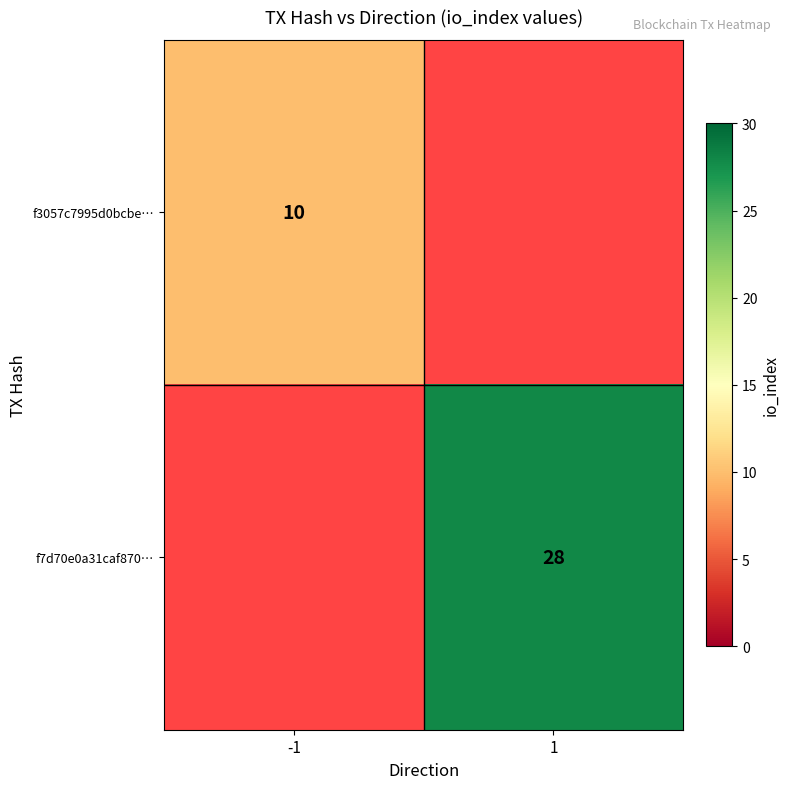

True or false: f7d70e0a31caf870… has a value of 8 at 1.

False